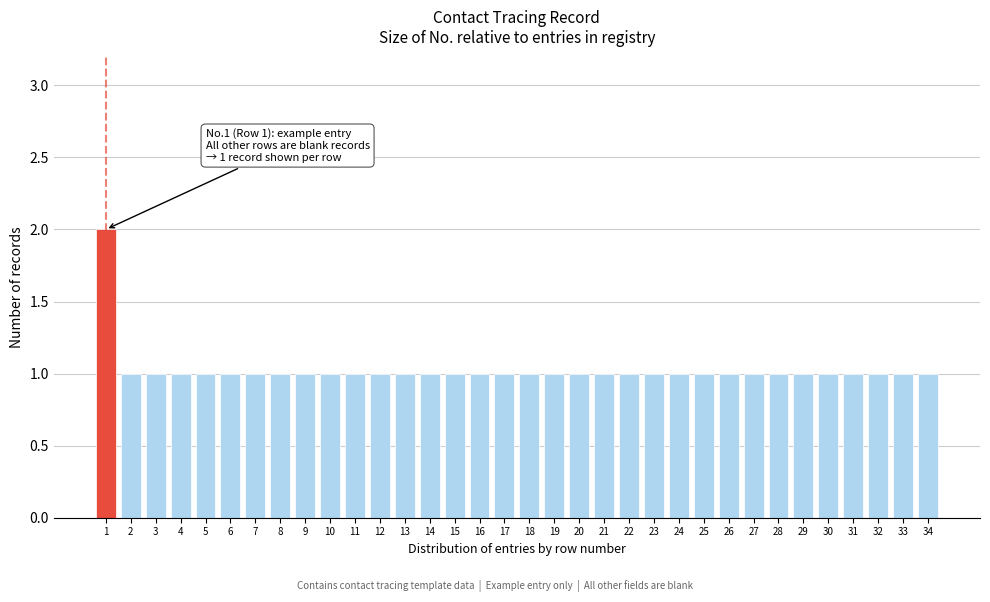

What is the sum of all values?

35